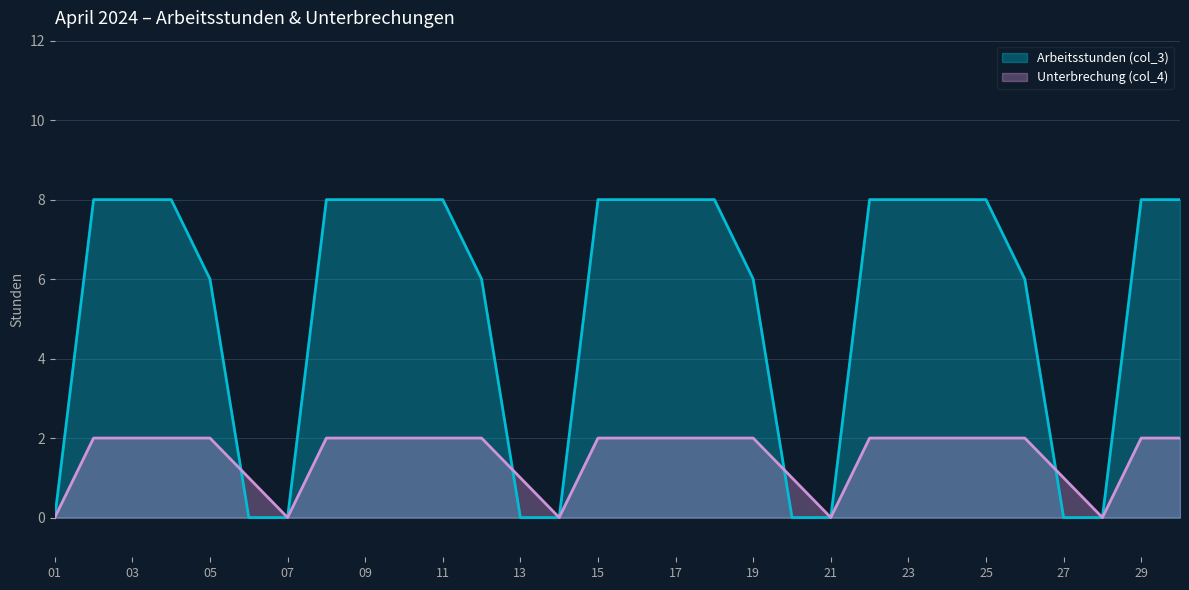

How many lines are shown in the chart?

2